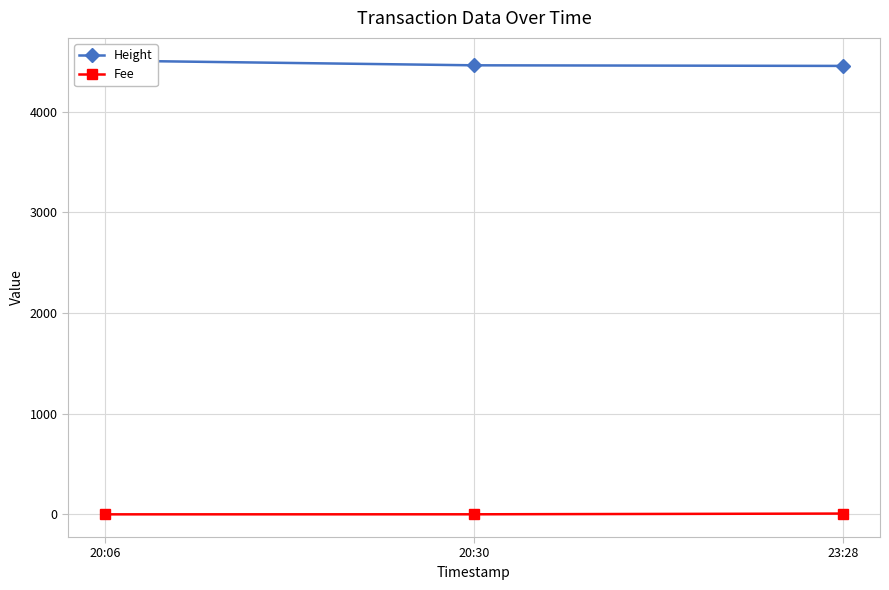

Which series has the largest range (max minus min)?

Height